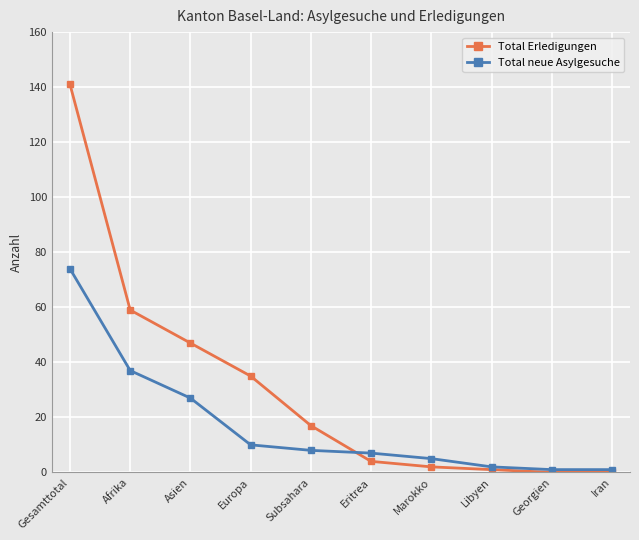

Is the value of Total Erledigungen at Asien greater than the value of Total neue Asylgesuche at Europa?

Yes